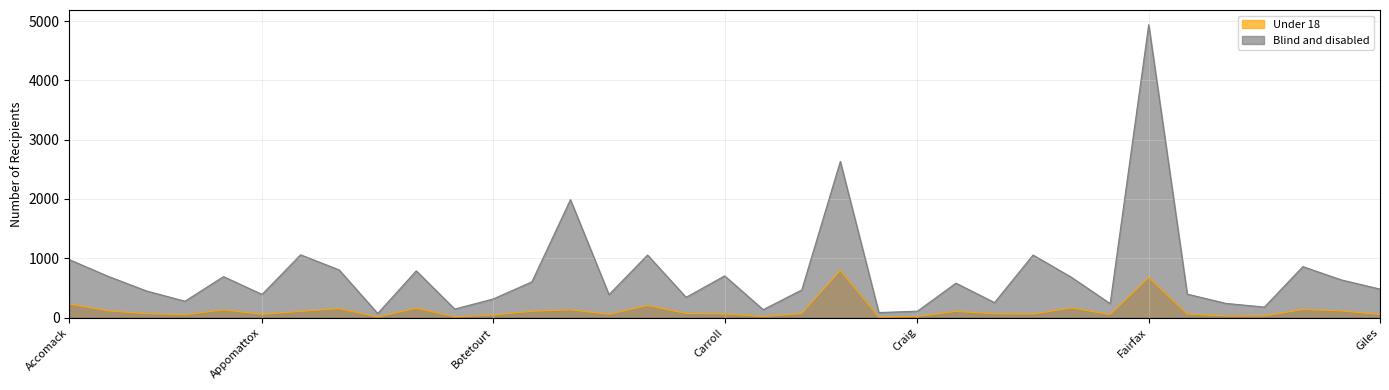

Which label corresponds to the largest value in the chart?

Fairfax